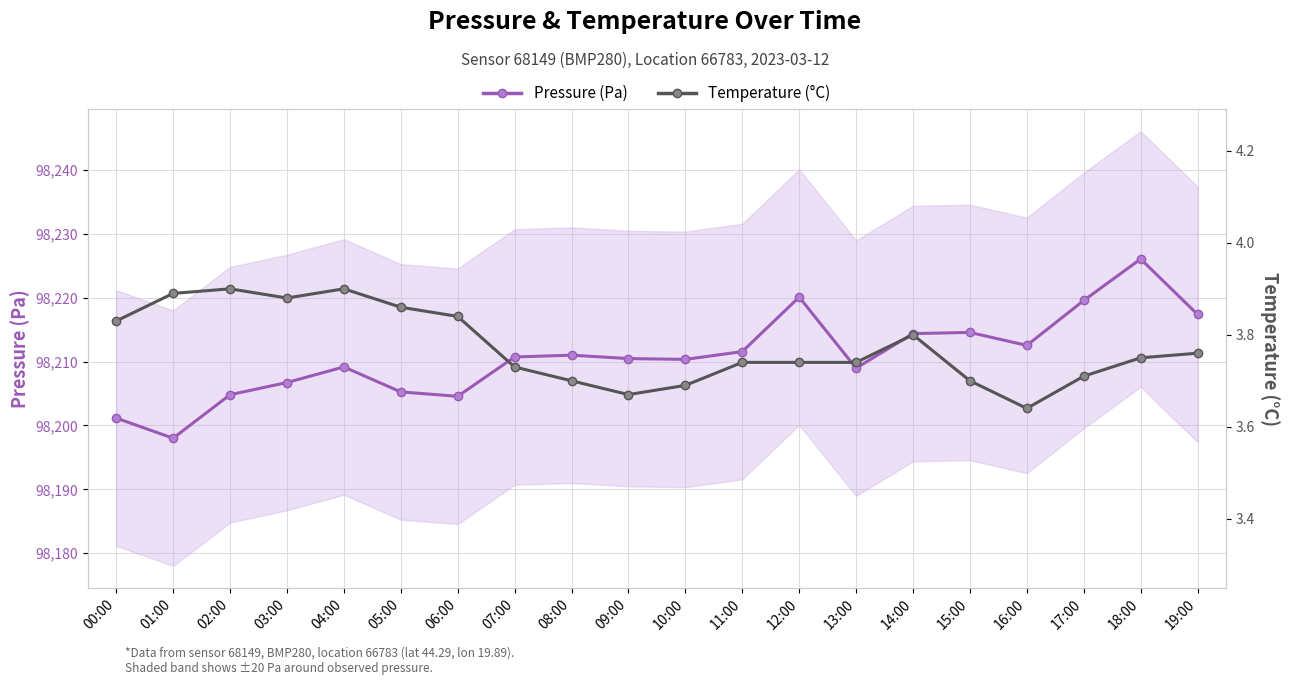

Is the value of Pressure (Pa) at 02:00 greater than the value of Temperature (°C) at 15:00?

Yes